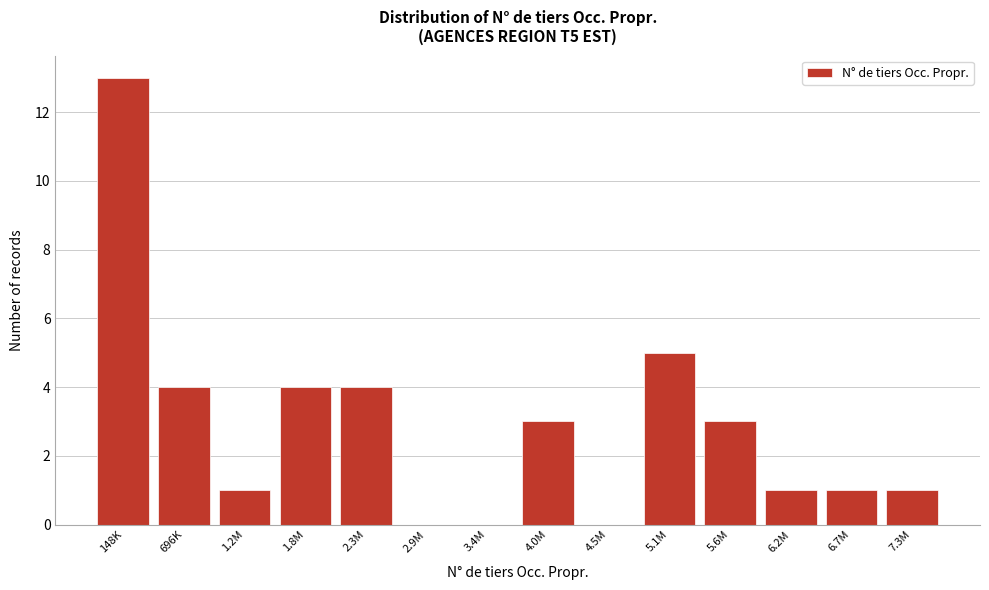

Reading right to left, extract all data points from this chart.

7.3M=1	6.7M=1	6.2M=1	5.6M=3	5.1M=5	4.5M=0	4.0M=3	3.4M=0	2.9M=0	2.3M=4	1.8M=4	1.2M=1	696K=4	148K=13